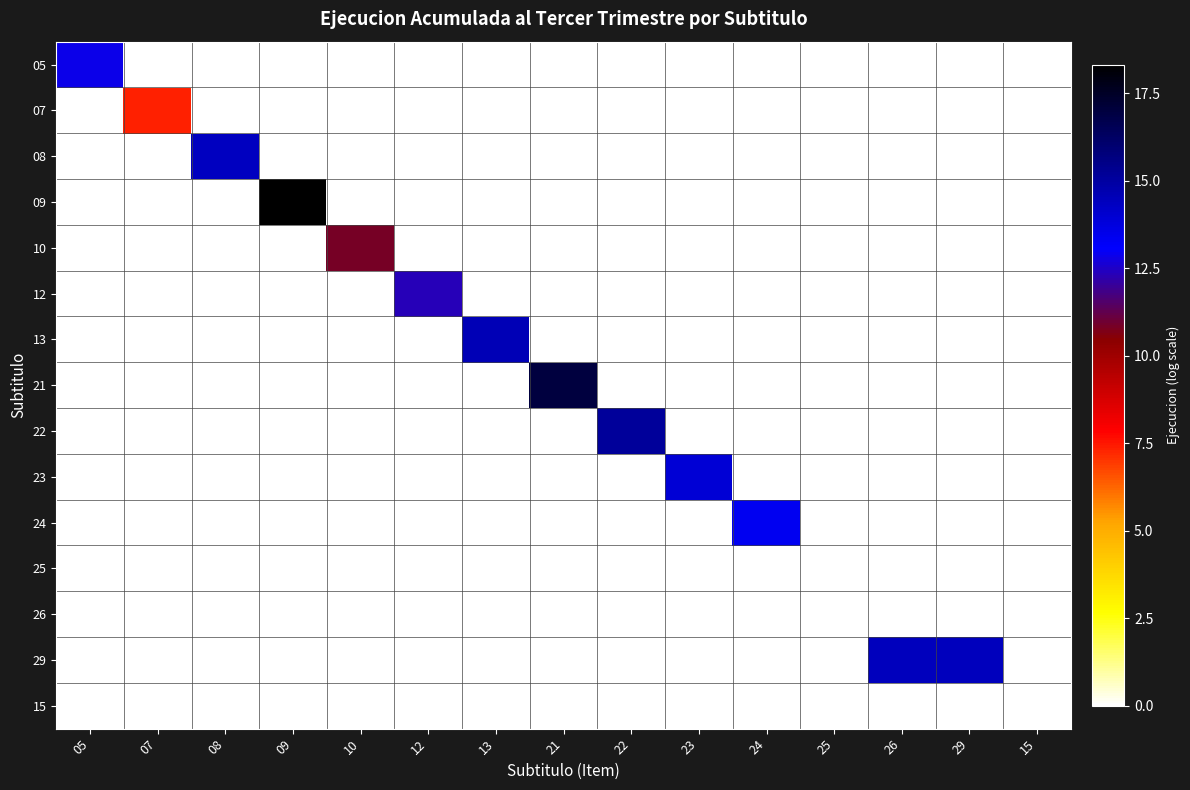

At how many categories does at least one series exceed 18?

1